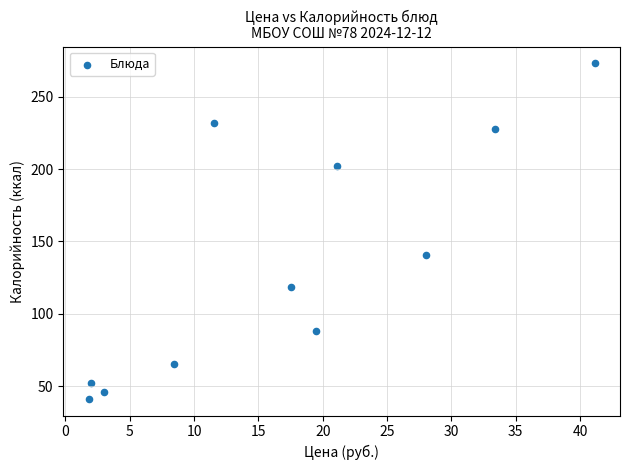

What is the average X value?

17.0